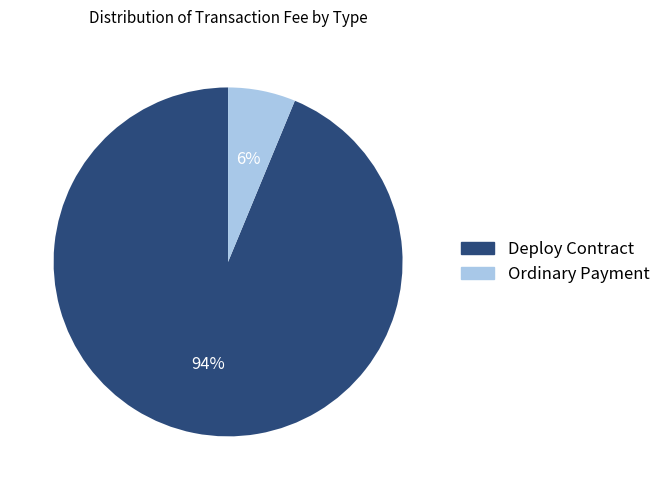

Combined, do Ordinary Payment and Deploy Contract account for over 50%?

Yes